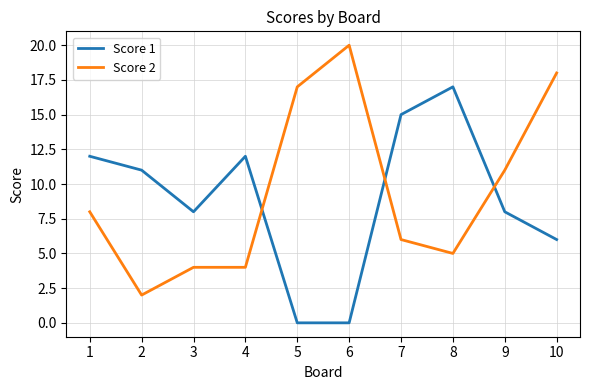

What is the difference between the maximum and minimum values in the Score 1 series?

17